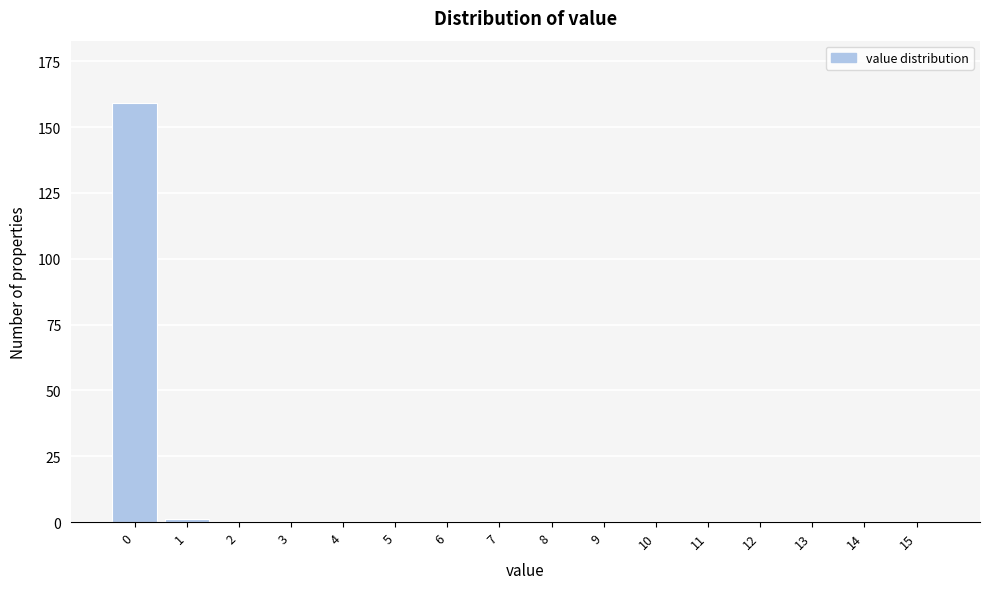

Reading left to right, extract all data points from this chart.

0=159	1=1	2=0	3=0	4=0	5=0	6=0	7=0	8=0	9=0	10=0	11=0	12=0	13=0	14=0	15=0